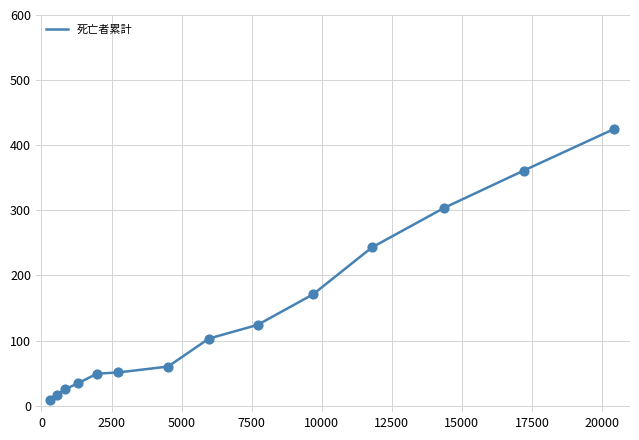

What is the maximum value shown in the chart?

425